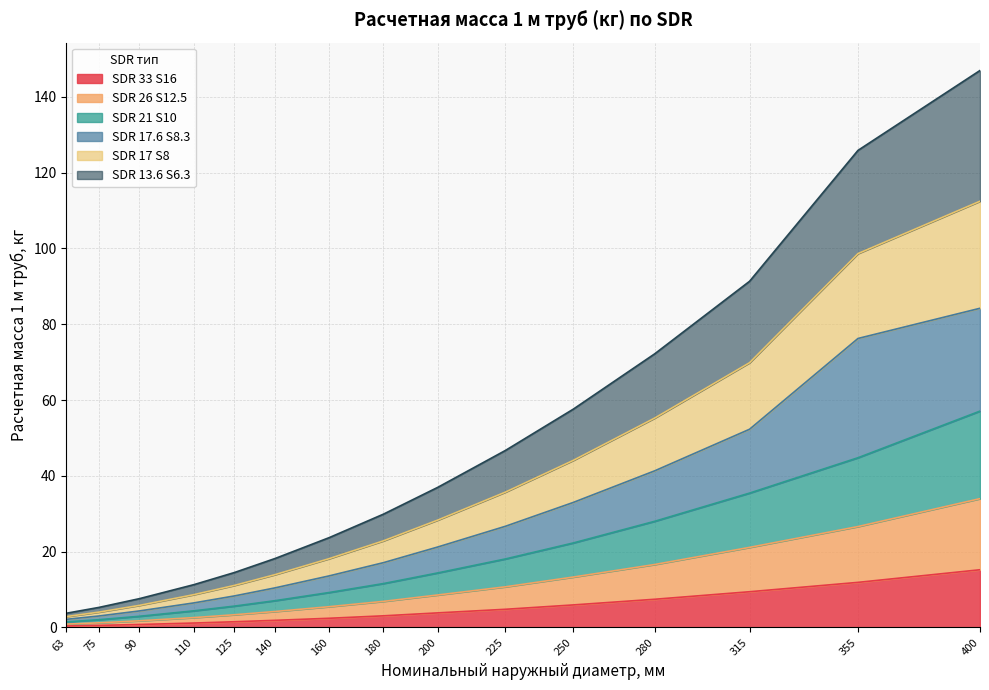

Count the number of categories in the chart.

15